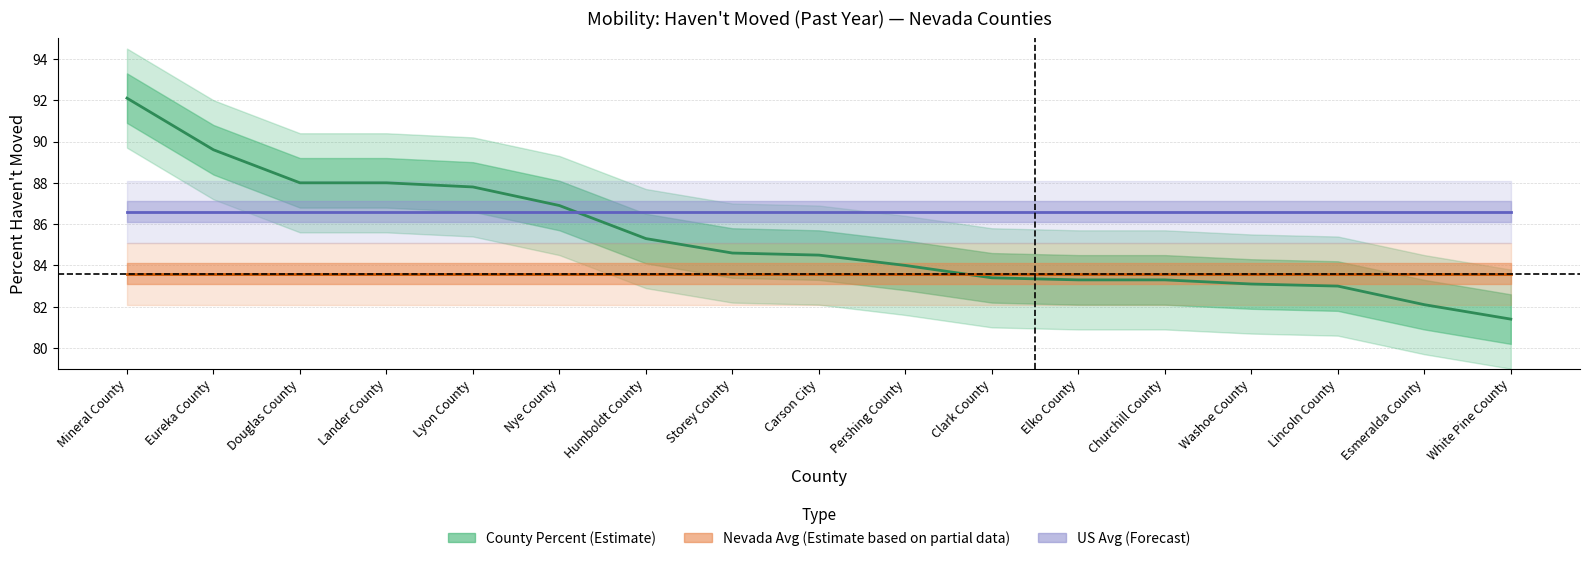

Reading left to right, what are all the values shown in this chart?

County Percent (Estimate): 92.1	89.6	88.0	88.0	87.8	86.9	85.3	84.6	84.5	84.0	83.4	83.3	83.3	83.1	83.0	82.1	81.4
Nevada Avg (Estimate based on partial data): 83.6	83.6	83.6	83.6	83.6	83.6	83.6	83.6	83.6	83.6	83.6	83.6	83.6	83.6	83.6	83.6	83.6
US Avg (Forecast): 86.6	86.6	86.6	86.6	86.6	86.6	86.6	86.6	86.6	86.6	86.6	86.6	86.6	86.6	86.6	86.6	86.6